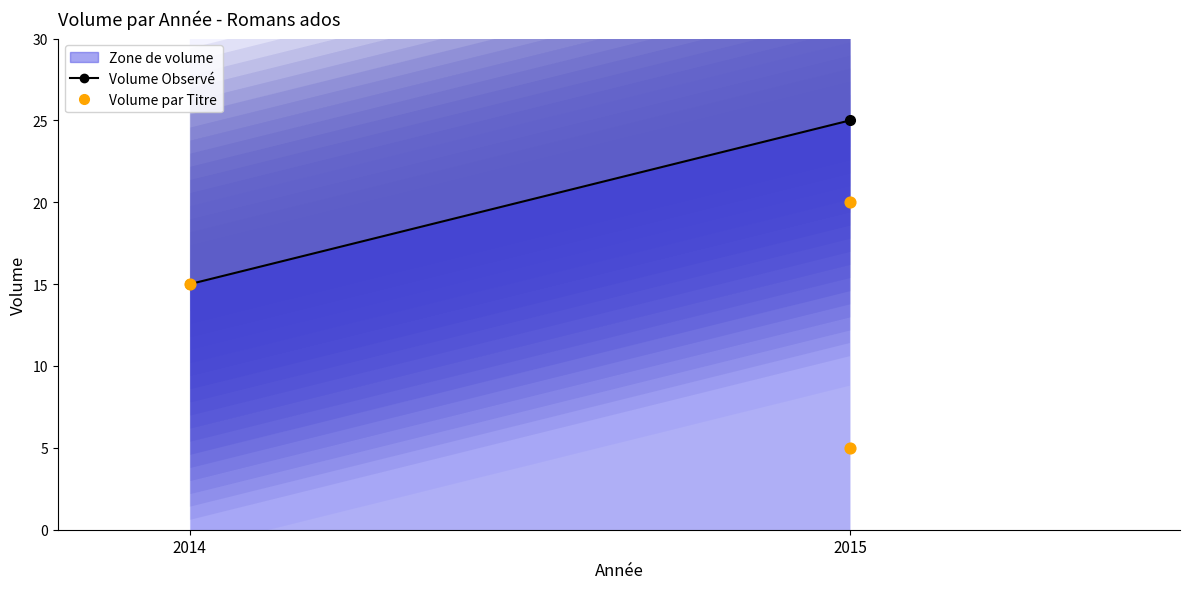

What is the average X value?

2015